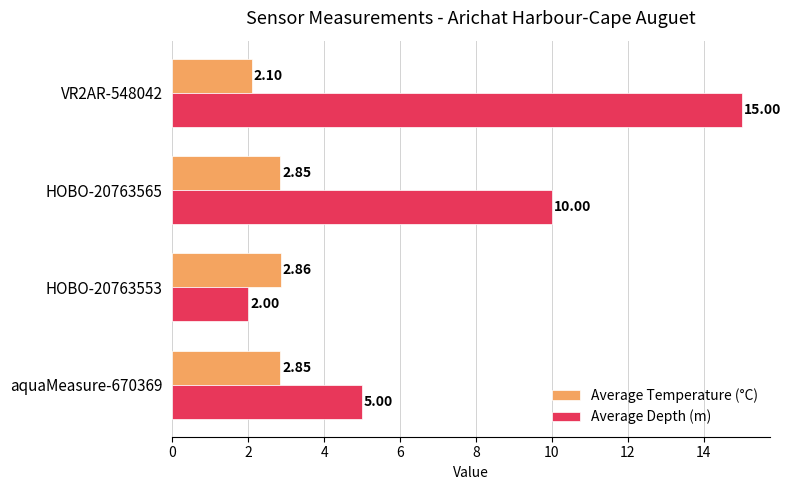

What is the sum of the Average Depth (m) values at HOBO-20763565 and aquaMeasure-670369?

15.0